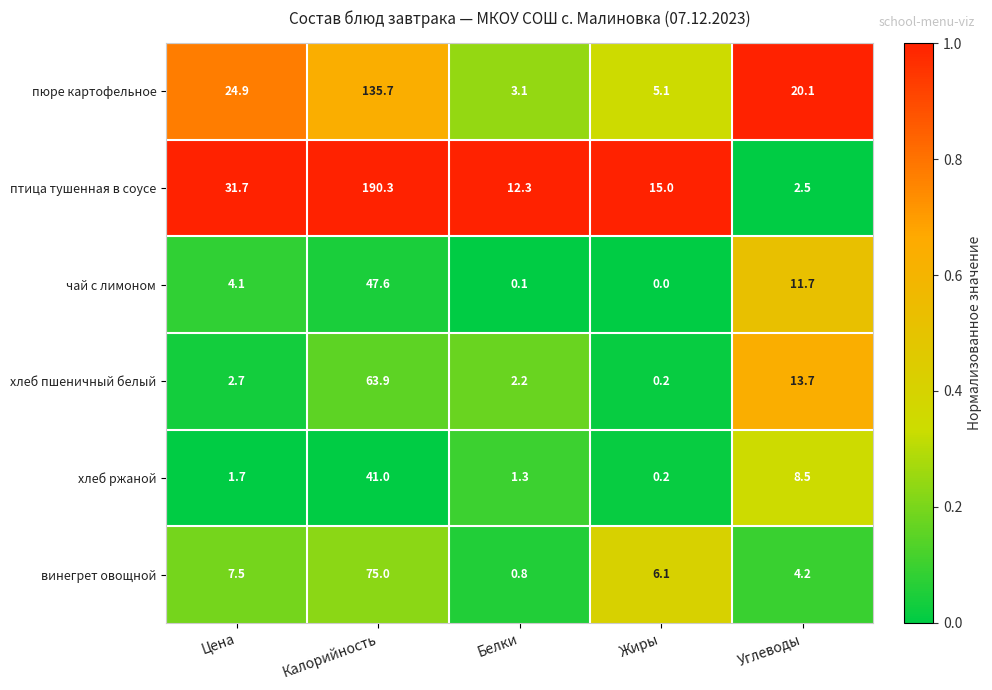

The value of пюре картофельное at Белки is 3.1. True or false?

True